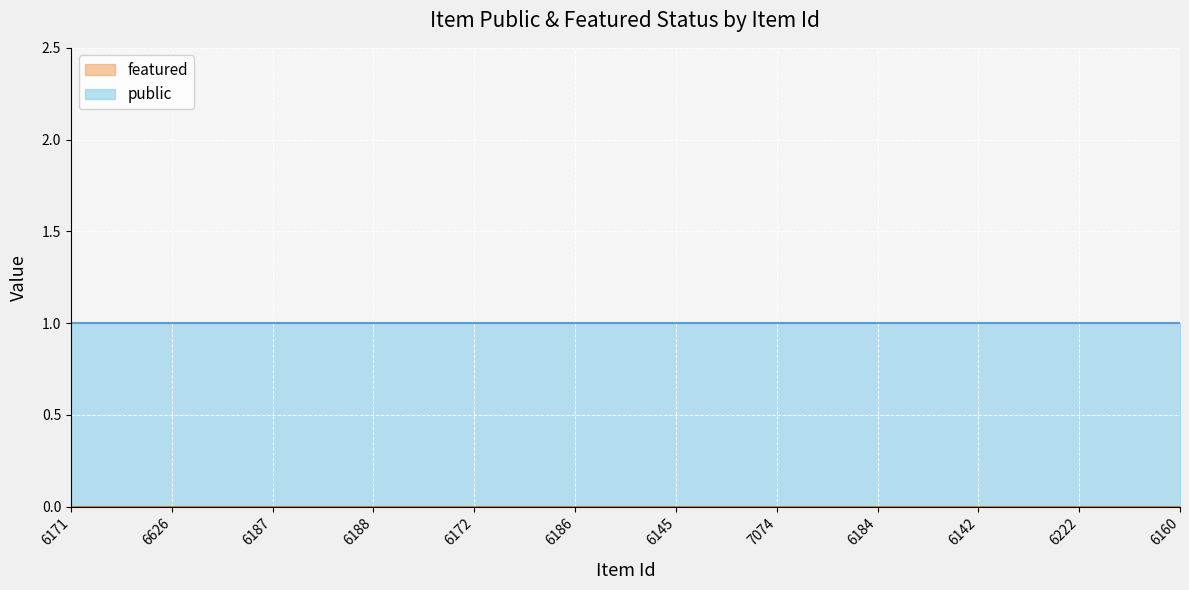

Which category has the lowest value in the public series?

6171